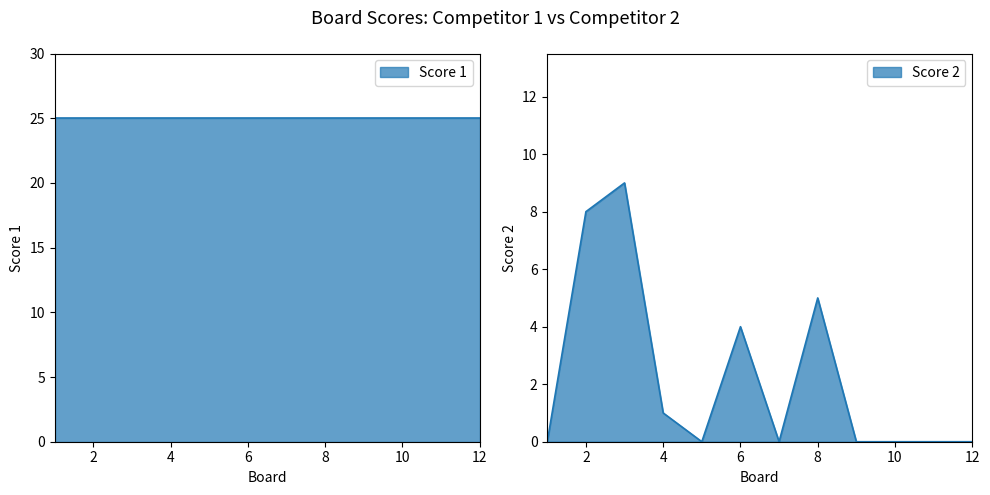

Does the chart display data point markers on the line(s)?

No